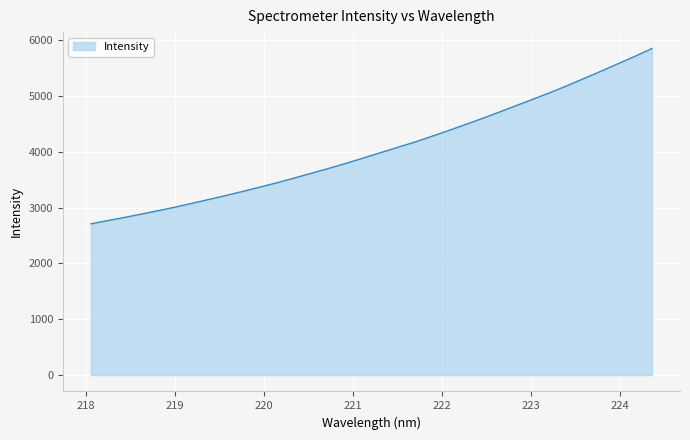

Does the chart display data point markers on the line(s)?

No